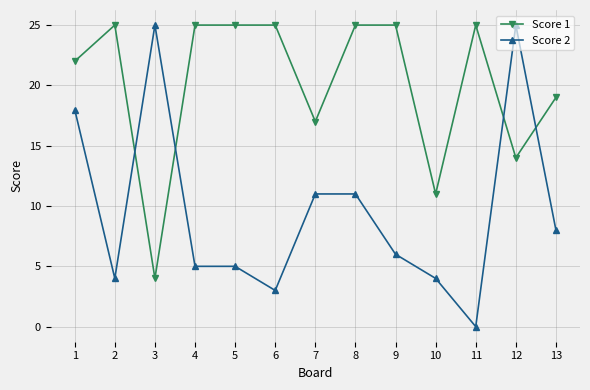

What is the total value across all series at 6?

28